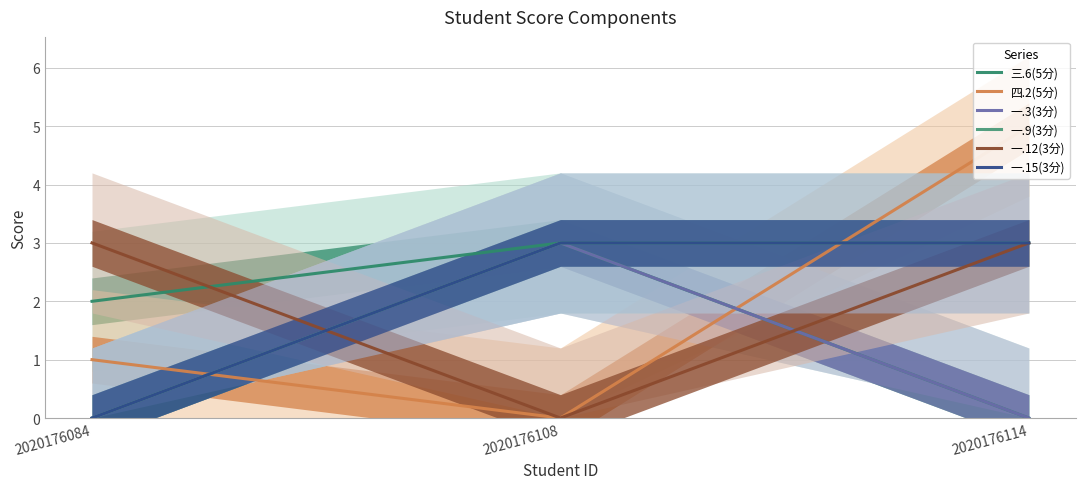

Is the value of 一.12(3分) at 2020176108 greater than the value of 一.3(3分) at 2020176084?

No